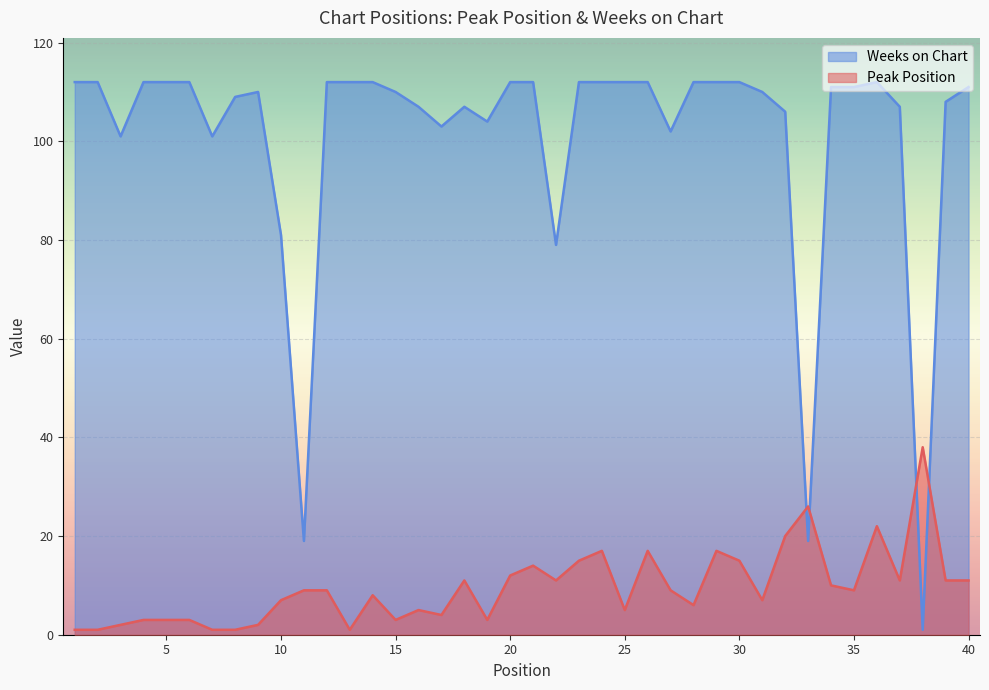

What is the average value of the Peak Position series?

10